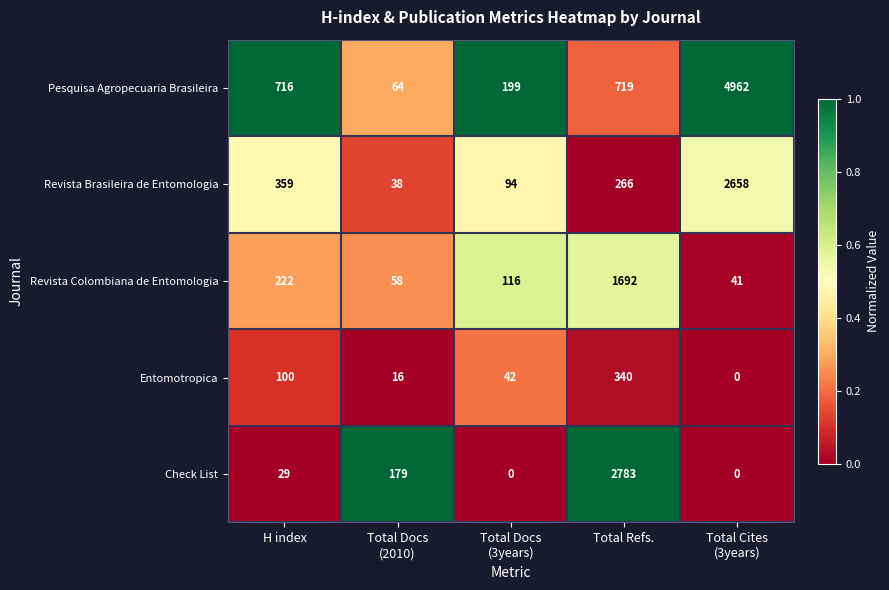

What is the average value of the Check List series?

598